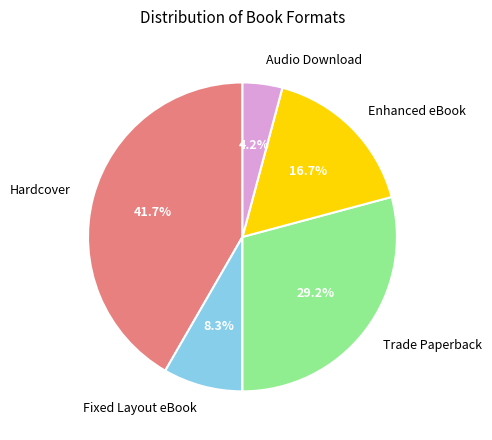

What is the largest slice in the pie chart?

Hardcover